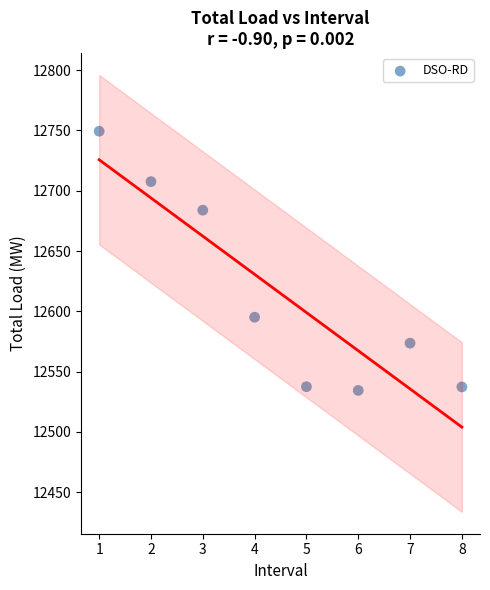

What is the range of Y values (max minus min)?

215.0